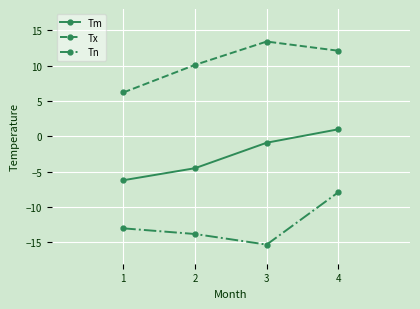

Which label corresponds to the largest value in the chart?

3